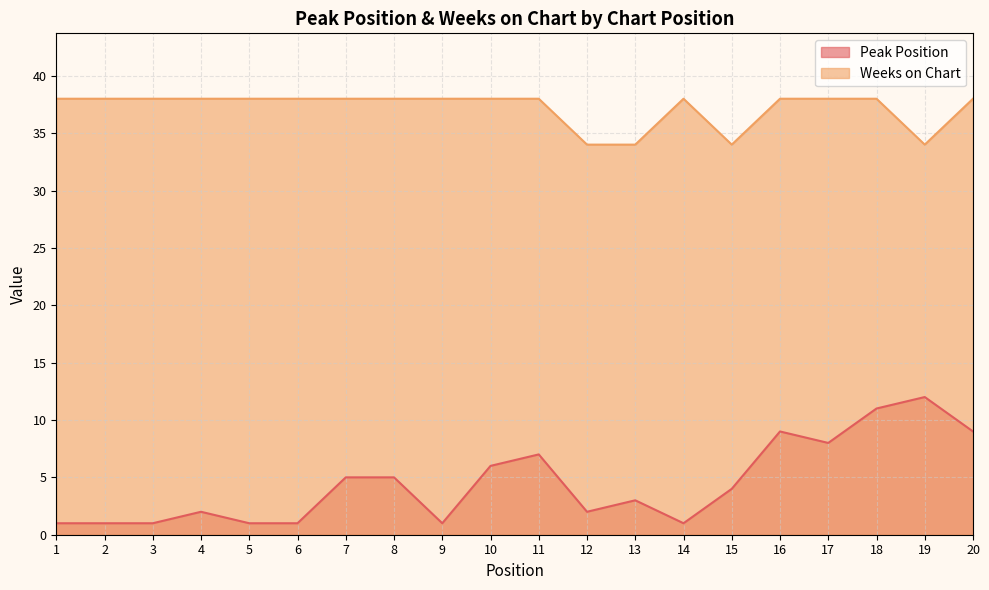

Between 14 and 3, which is larger?

14